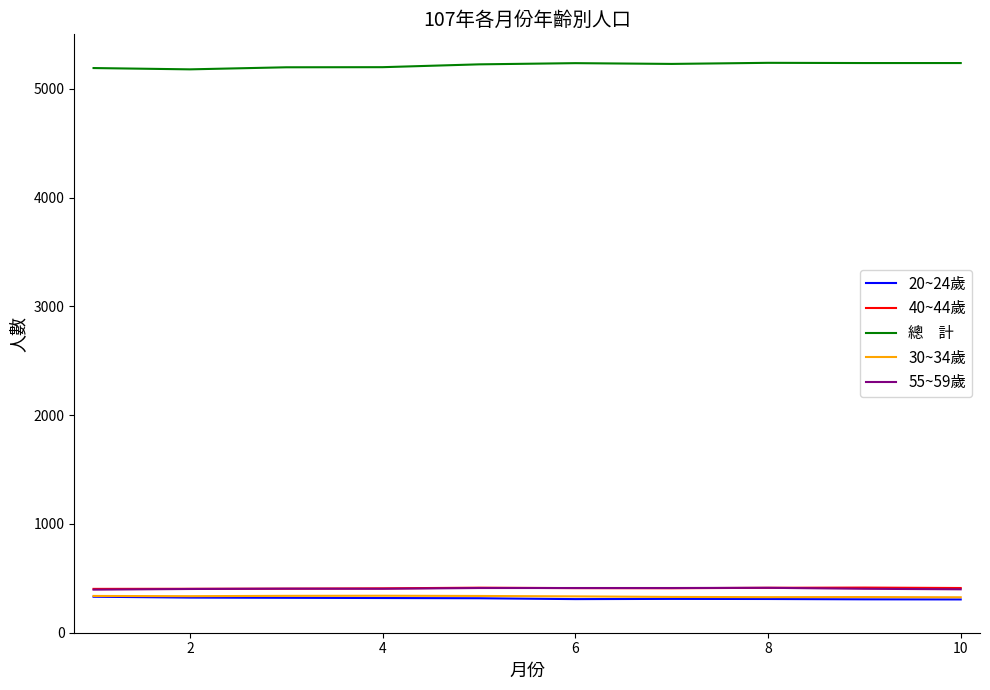

What is the smallest value displayed?

306